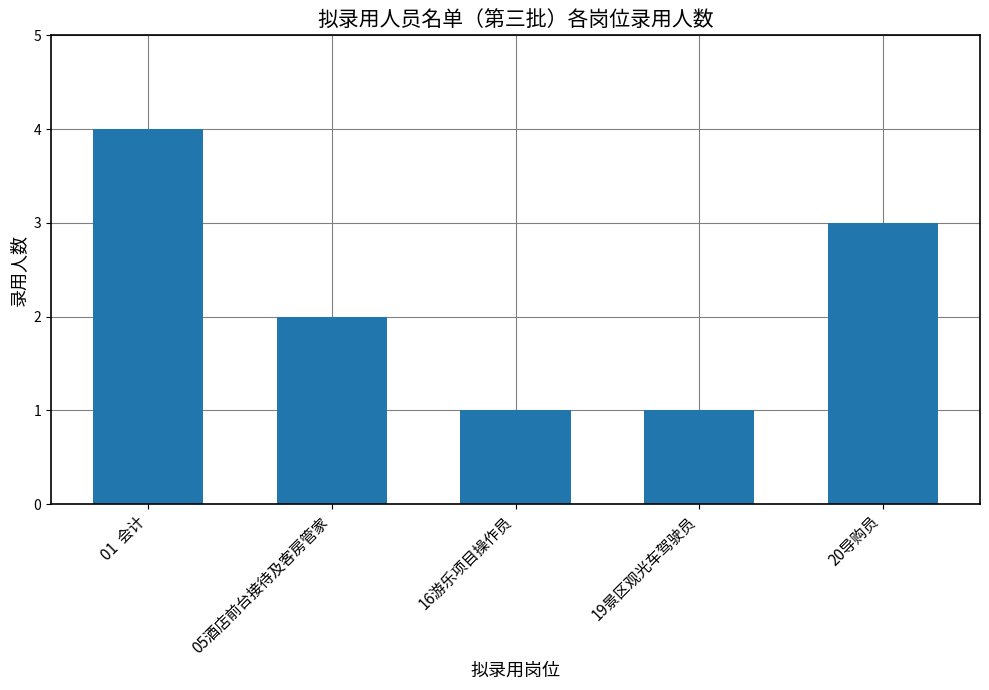

The chart shows a value of 2 at 05酒店前台接待及客房管家. True or false?

True